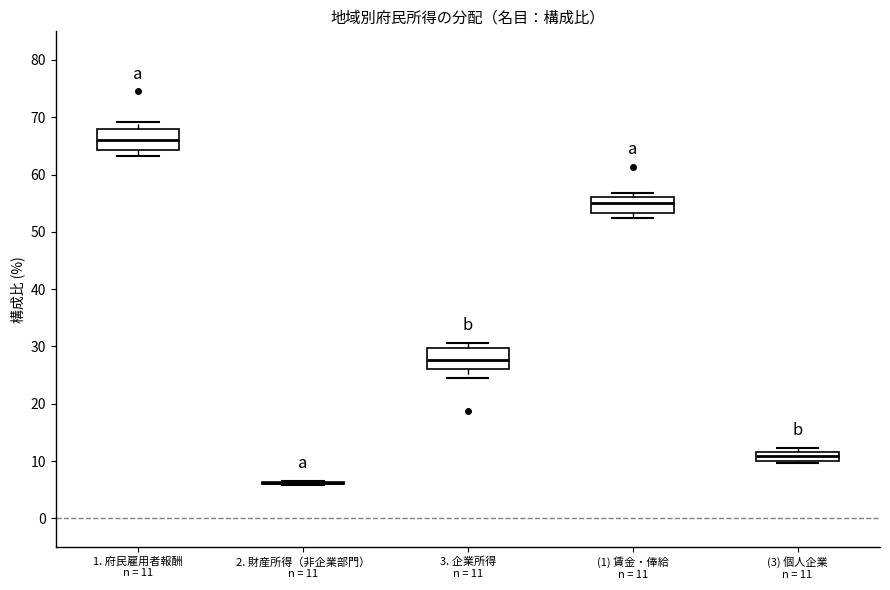

Reading left to right, transcribe this box plot: for each box, give where its median line is, the range the box spans, and where its two whiskers end, as read against the y-axis. The values are not printed on the chart, so give them approximately, as read against the axis.

1. 府民雇用者報酬 n = 11: median 66, box 64 to 68, whiskers 63 to 69
2. 財産所得（非企業部門） n = 11: box collapsed to a line at 6, whiskers 6 to 7
3. 企業所得 n = 11: median 28, box 26 to 30, whiskers 25 to 31
(1) 賃金・俸給 n = 11: median 55, box 53 to 56, whiskers 53 (just below the box's lower edge) to 57
(3) 個人企業 n = 11: median 11, box 10 to 12, whiskers 10 (just below the box's lower edge) to 12 (just above the box's upper edge)